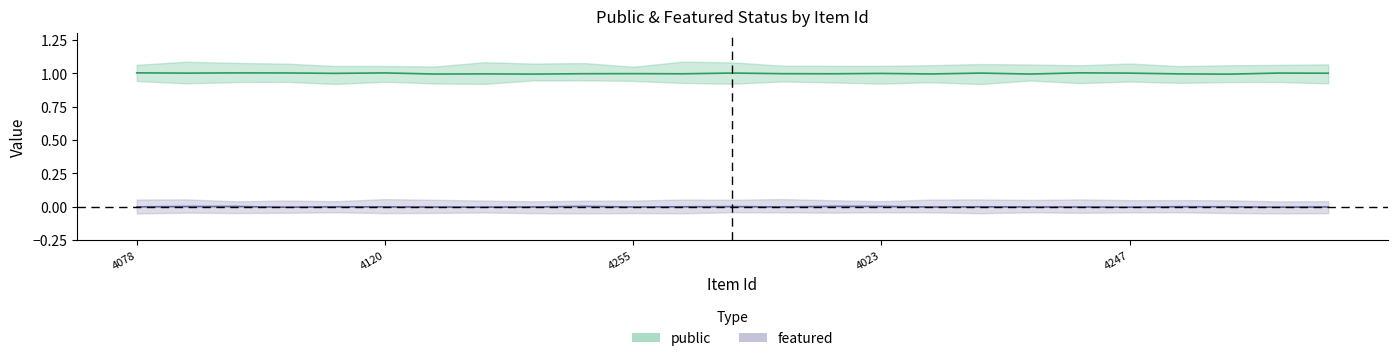

Reading left to right, list all the values displayed in this chart.

public: 1	1	1	1	1	1	1	1	1	1	1	1	1	1	1	1	1	1	1	1	1	1	1	1	1
featured: 0	0	0	0	0	0	0	0	0	0	0	0	0	0	0	0	0	0	0	0	0	0	0	0	0